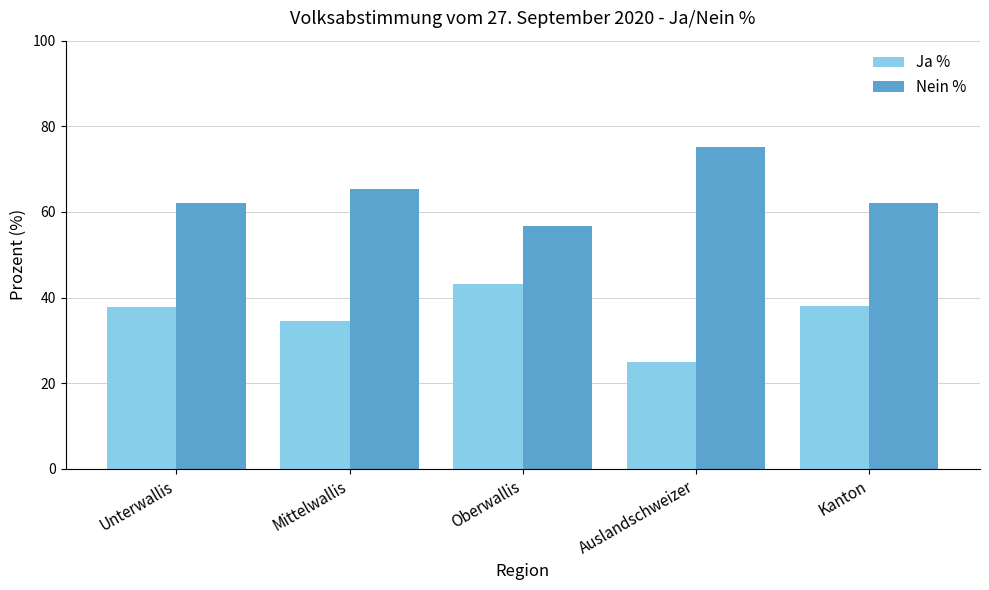

The value of Nein % at Unterwallis is 38.3. True or false?

False